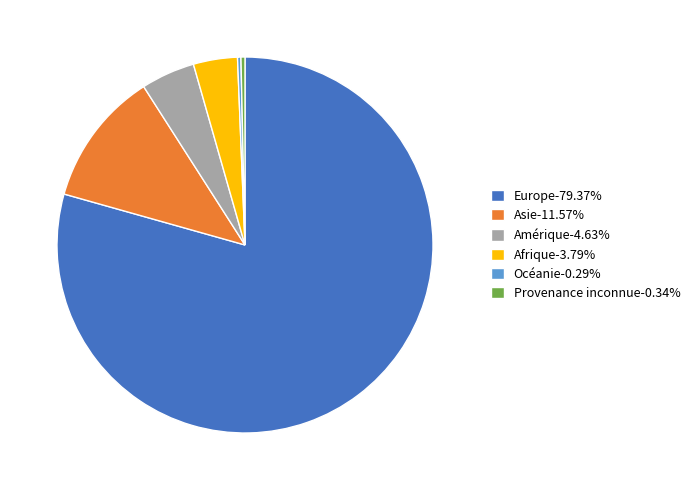

Does any single category account for the majority?

Yes